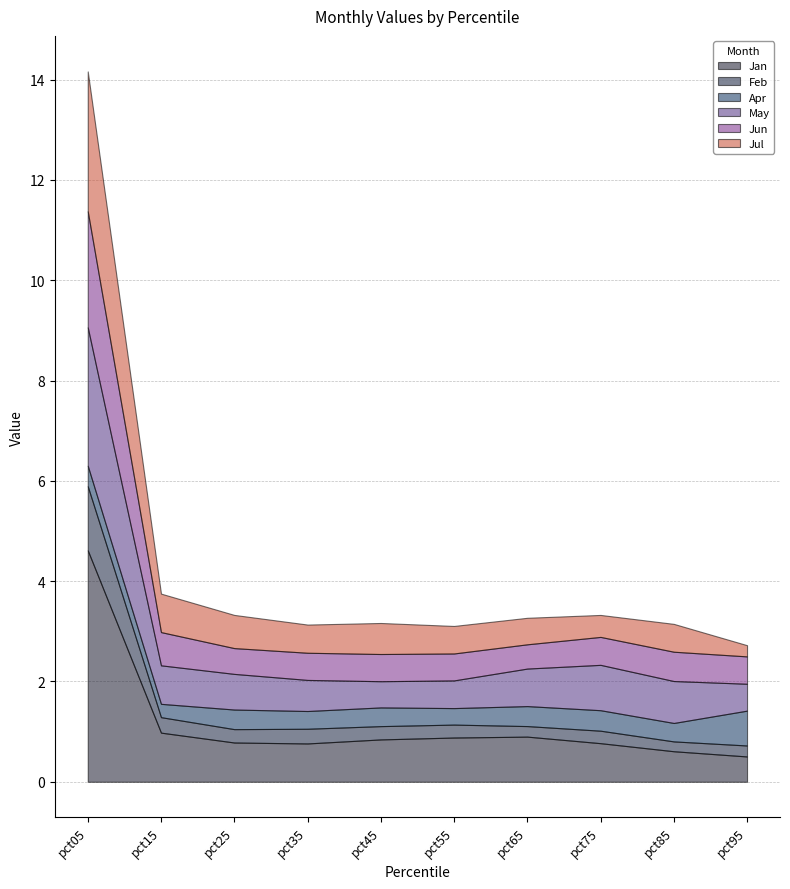

What are all the series names shown in the legend?

Jan, Feb, Apr, May, Jun, Jul